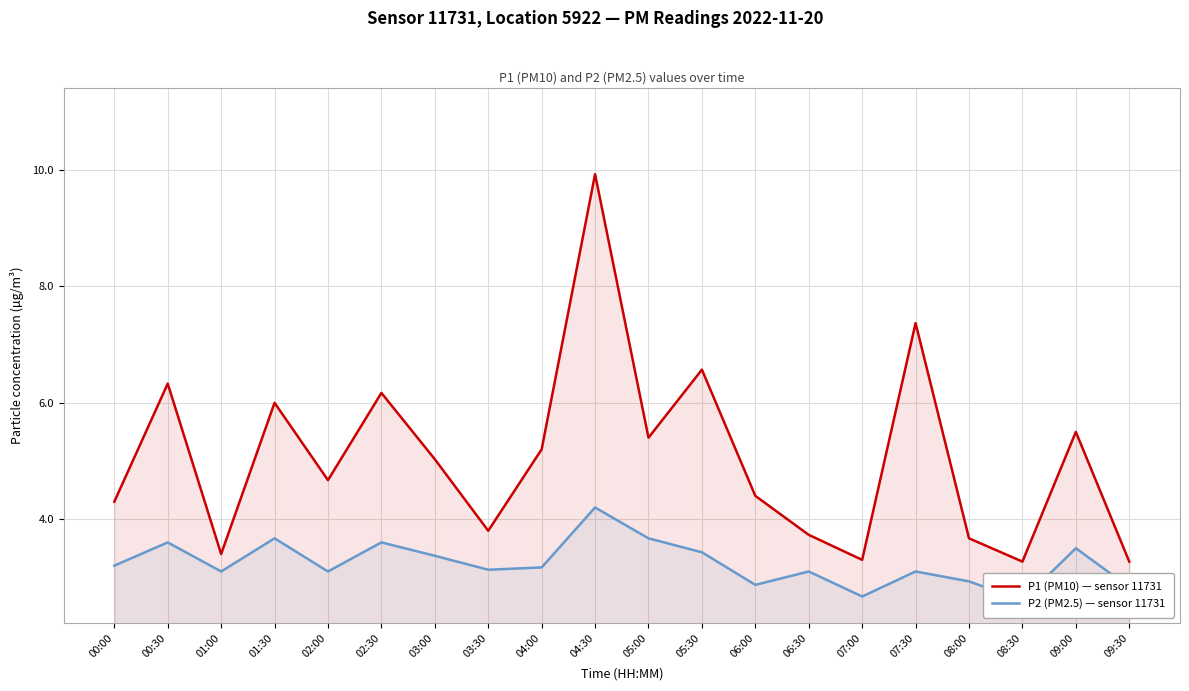

Between 07:30 and 03:30, which is larger?

07:30